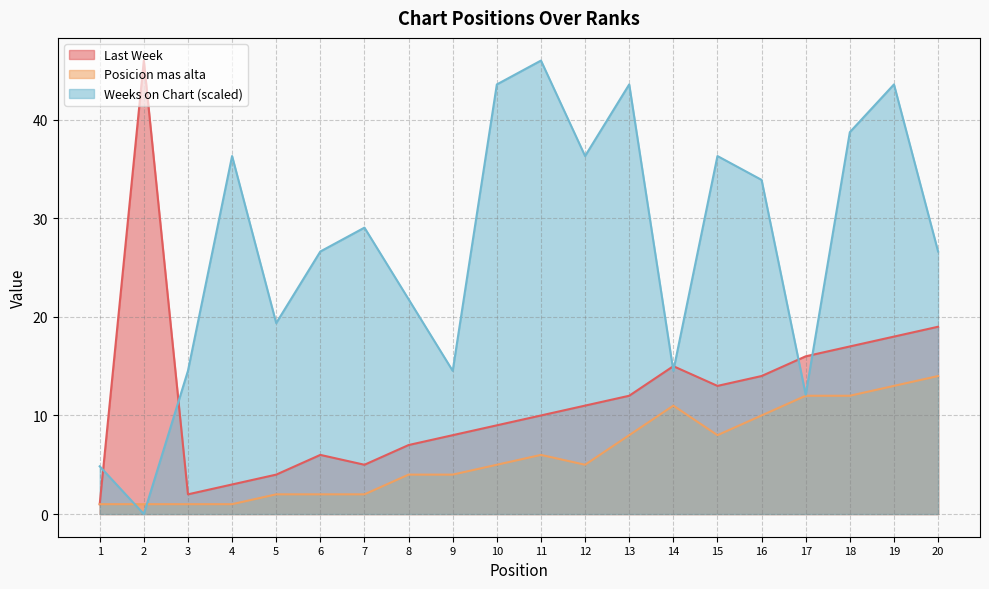

True or false: Last Week and Weeks on Chart intersect in this chart.

True